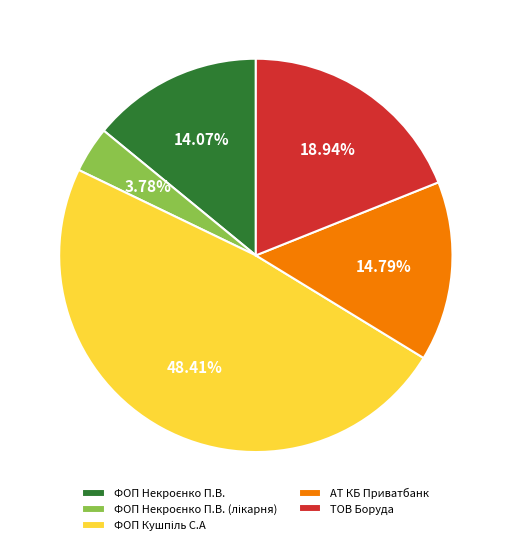

Is there a majority slice in this chart?

No